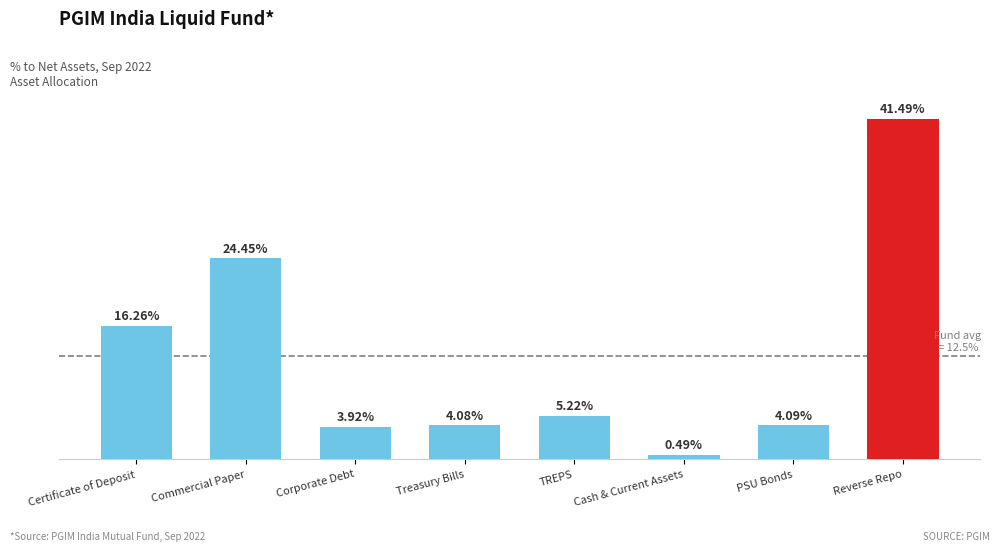

At which category does the chart reach its peak across all series?

Reverse Repo